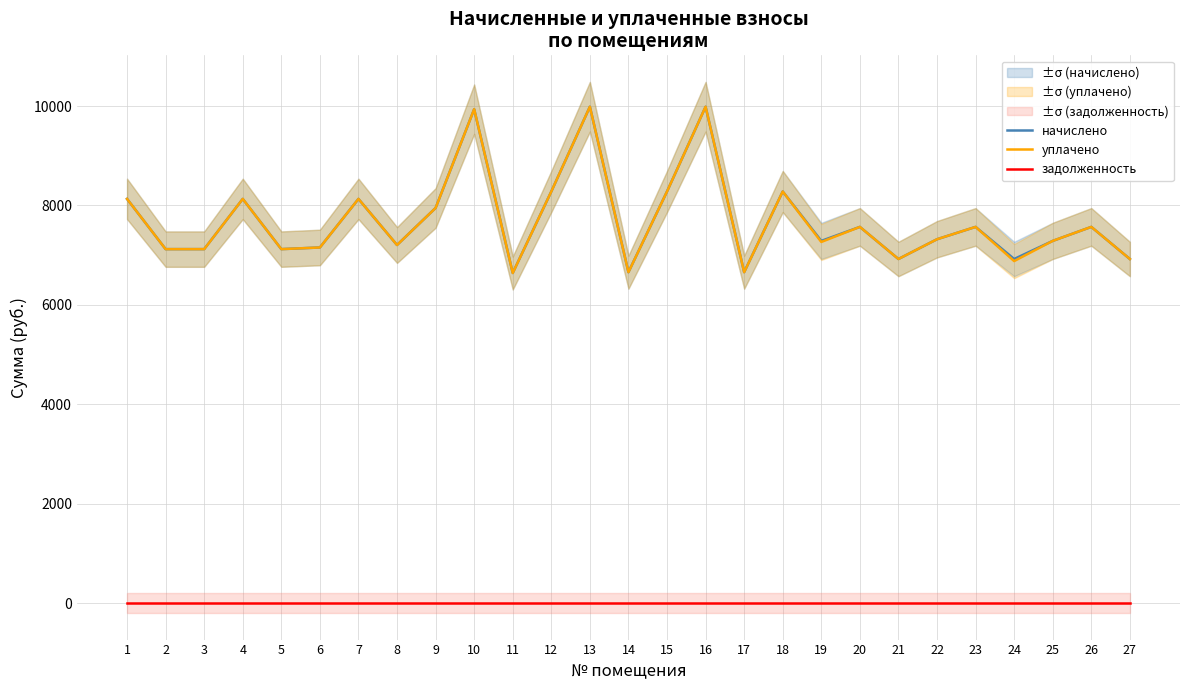

What is the greatest value displayed?

9985.9